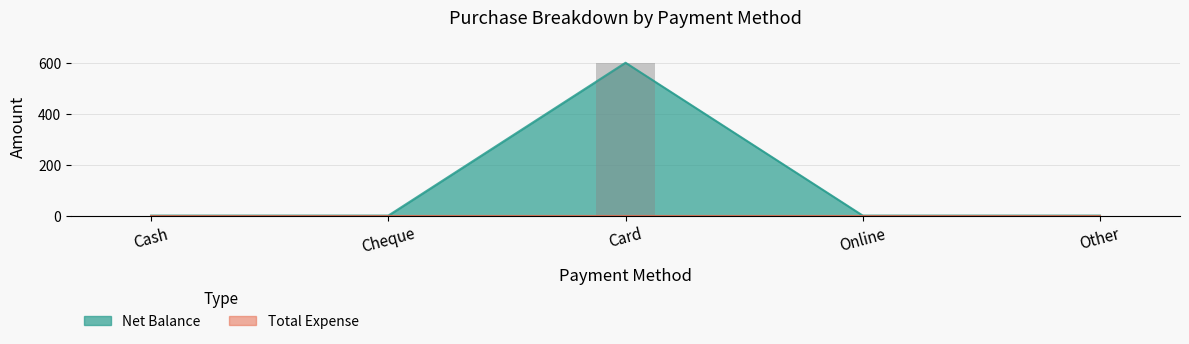

Between Cash and Card, which is larger?

Card